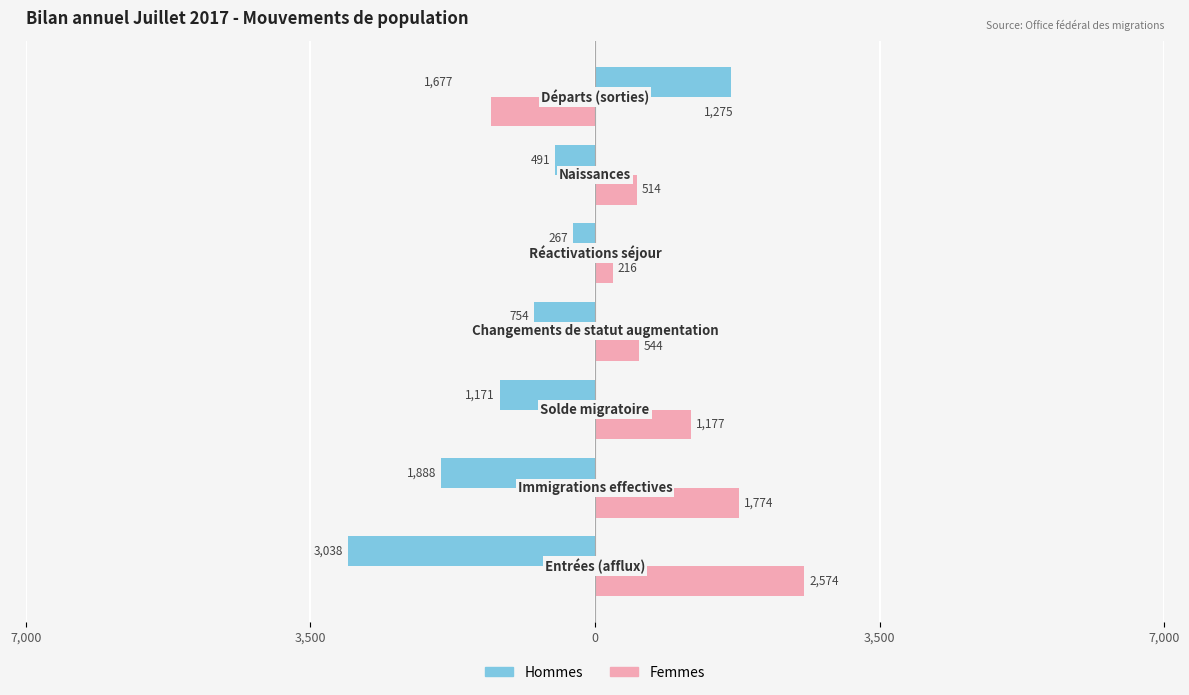

What are all the series names shown in the legend?

Hommes, Femmes